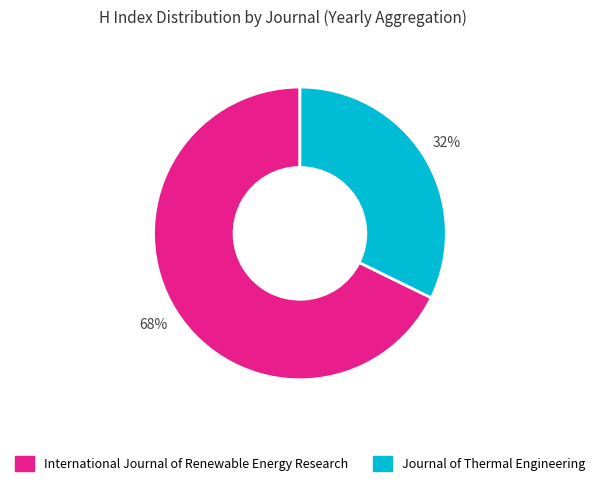

Is the sum of International Journal of Renewable Energy Research and Journal of Thermal Engineering greater than half?

Yes